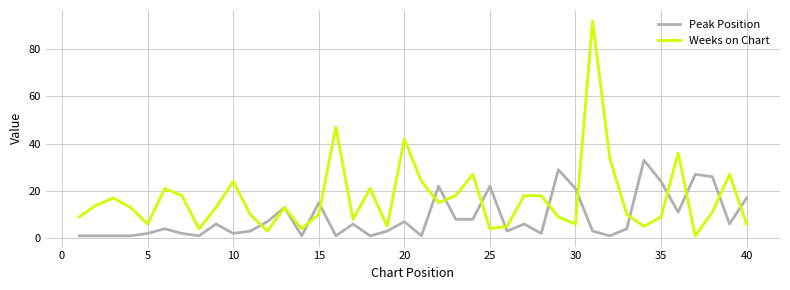

Which series has the largest total across all categories?

Weeks on Chart